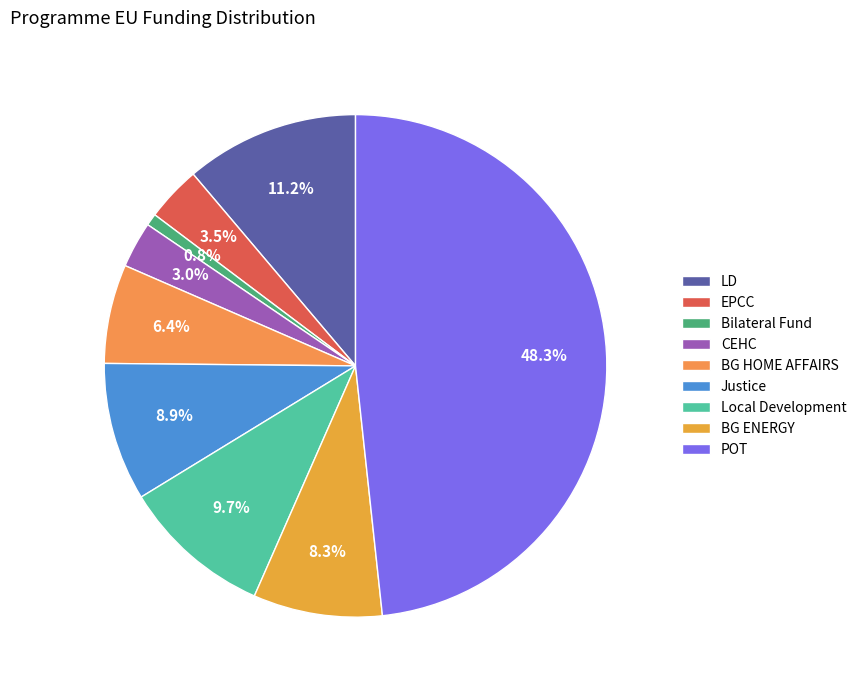

How many slices are in this pie chart?

9